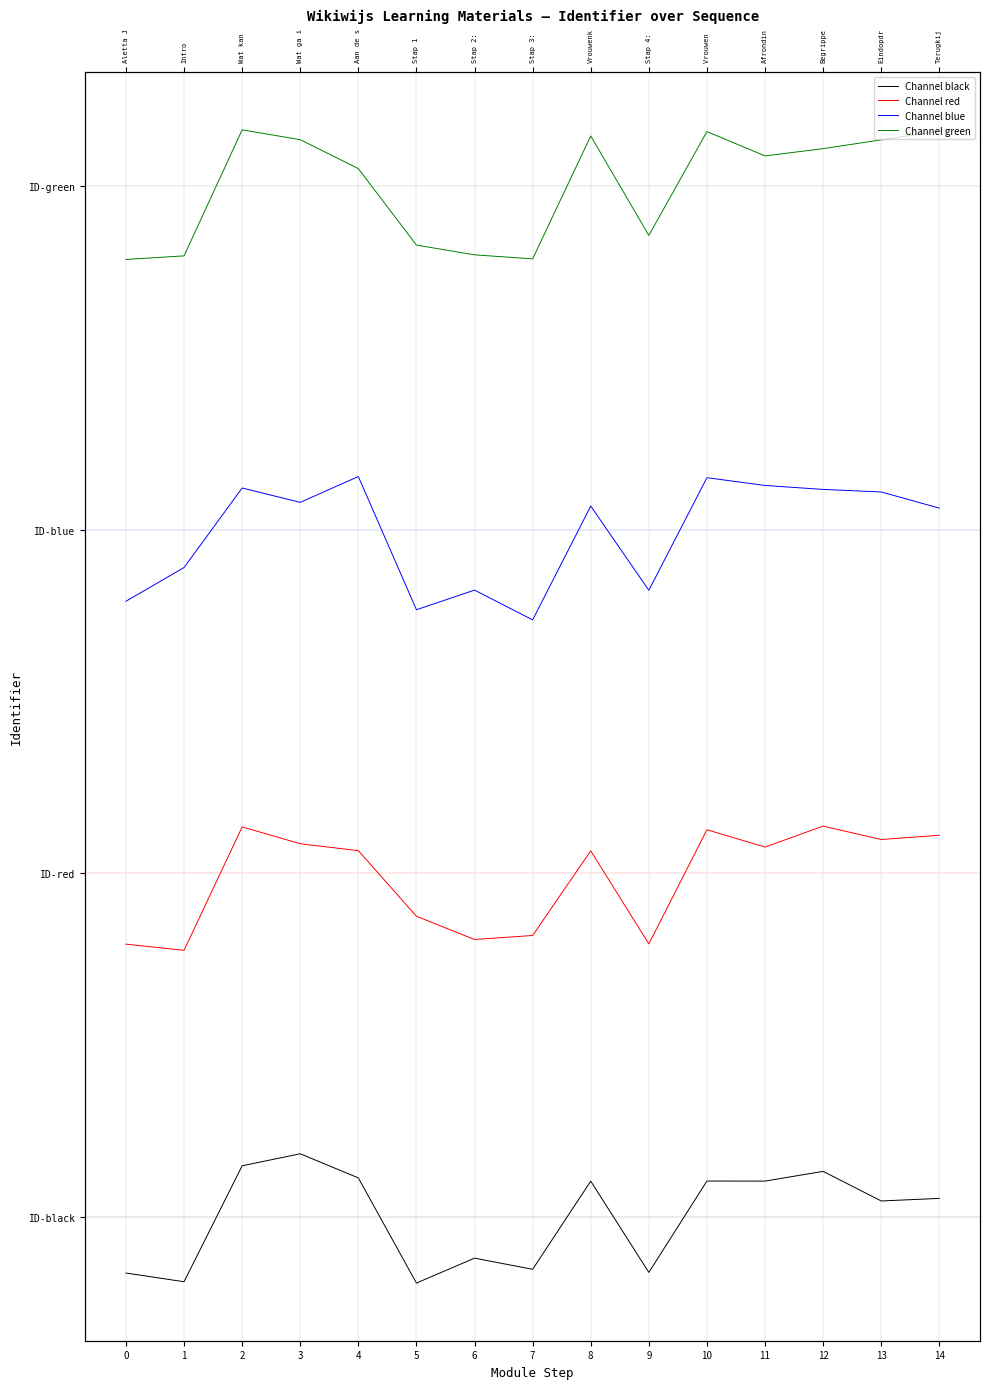

How many interior local valleys does the Channel red series have?

5